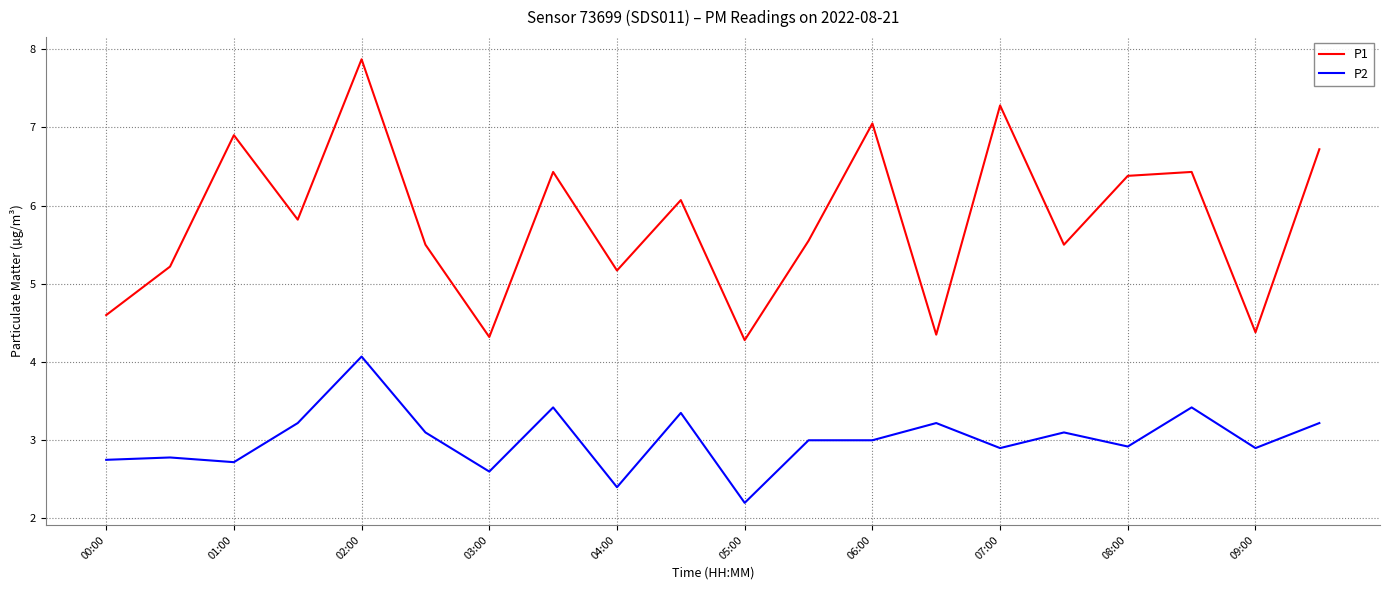

Which series has the largest total across all categories?

P1